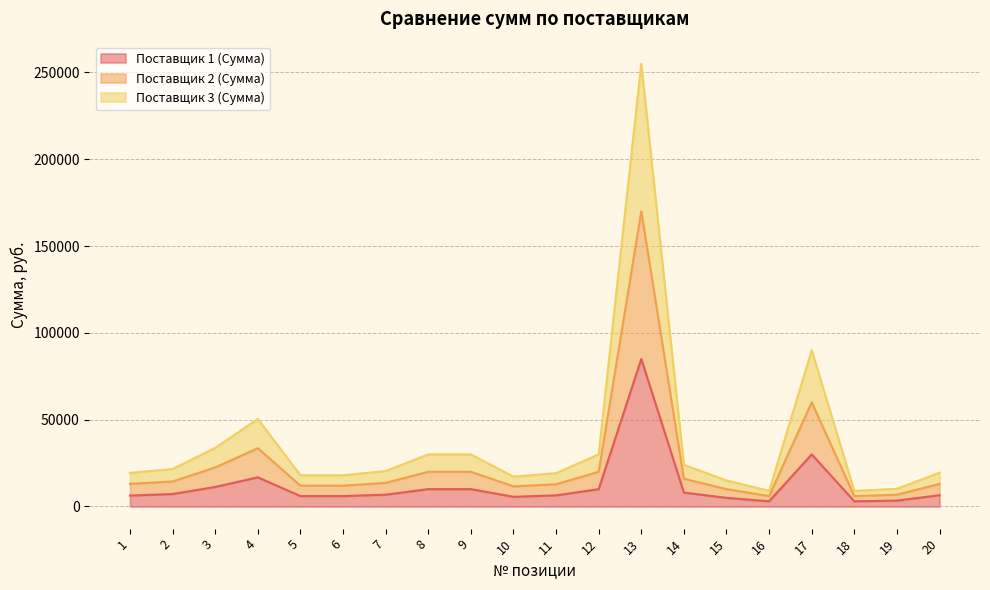

What is the value of the Поставщик 2 (Сумма) point at the 16th from the left?

6000